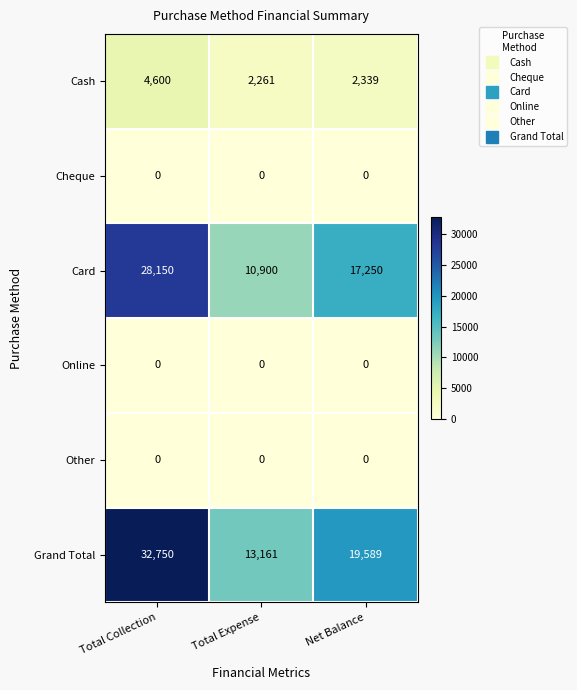

At how many categories does at least one series exceed 3709?

3